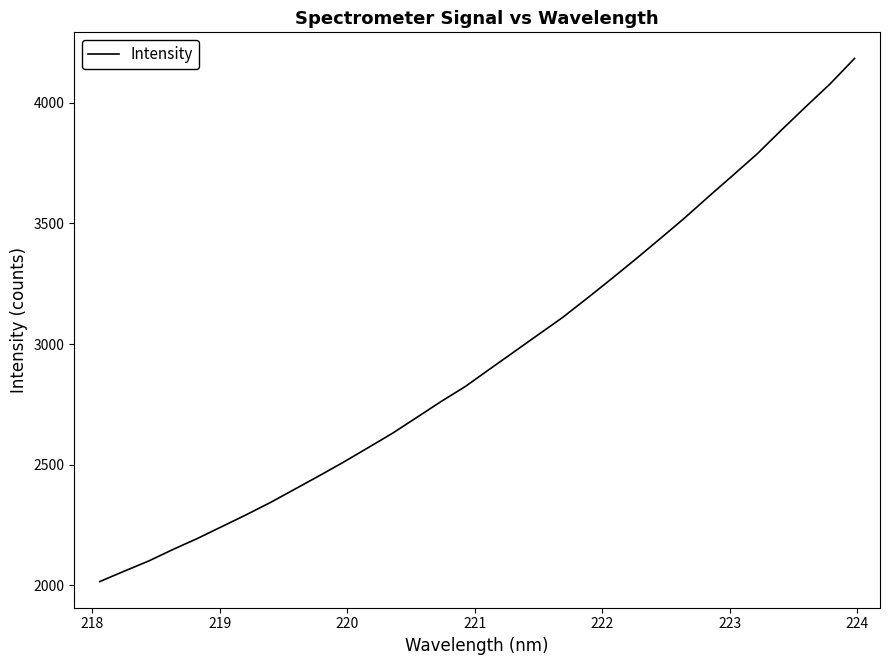

What is the minimum value shown in the chart?

2015.6